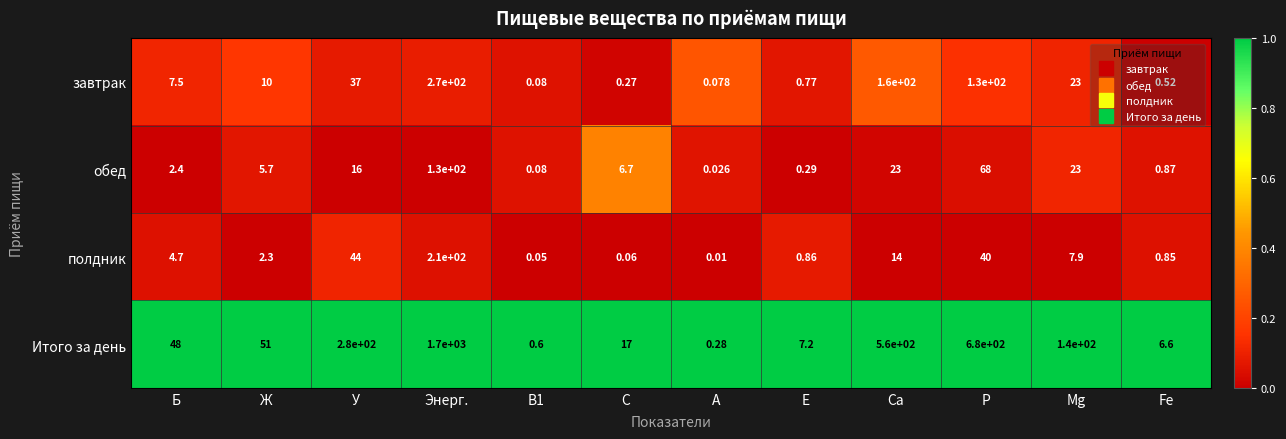

Which series changed the most between Б and В1?

Итого за день